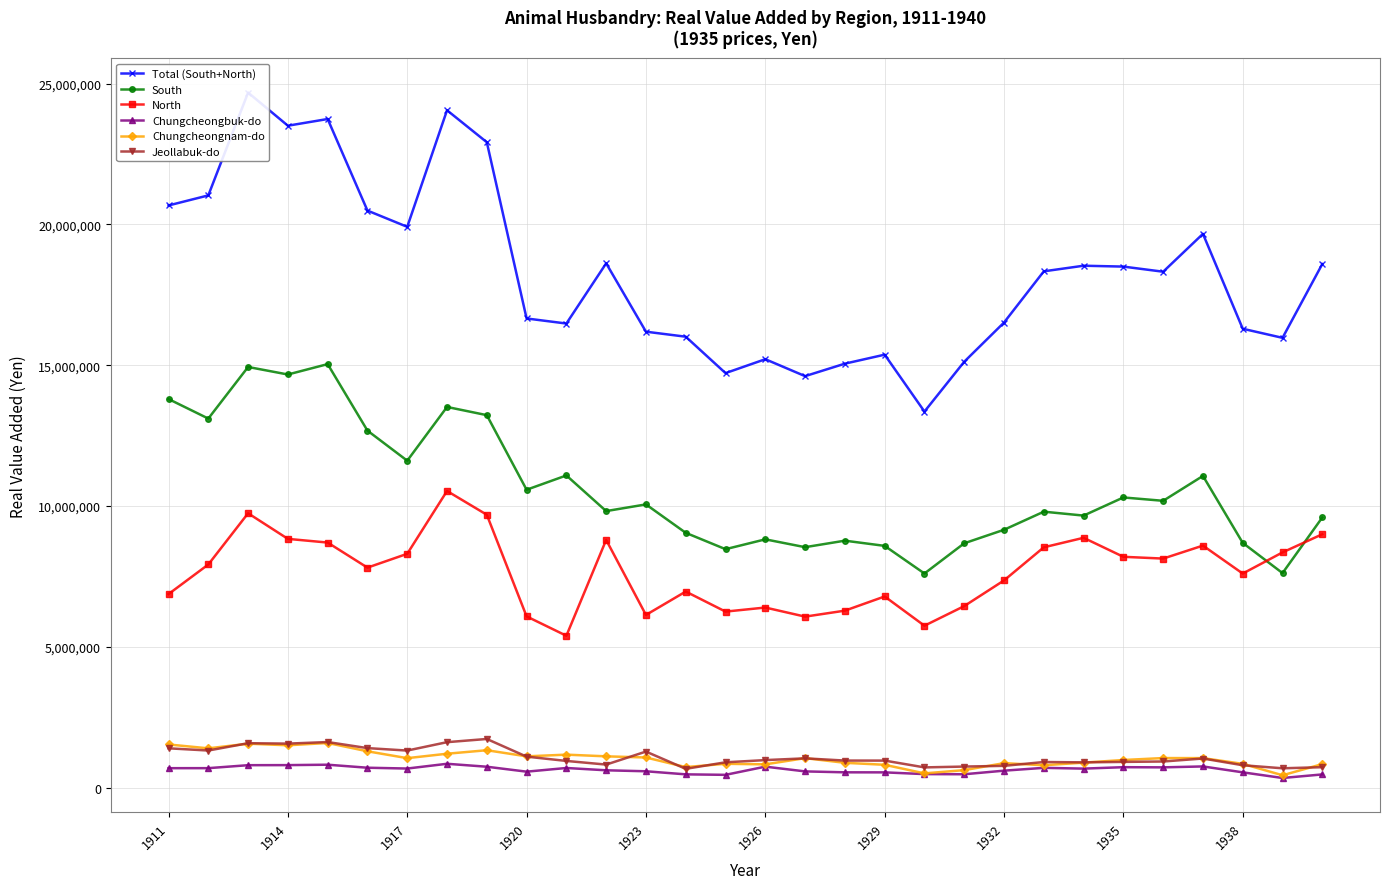

What are all the series names shown in the legend?

Total (South+North), South, North, Chungcheongbuk-do, Chungcheongnam-do, Jeollabuk-do